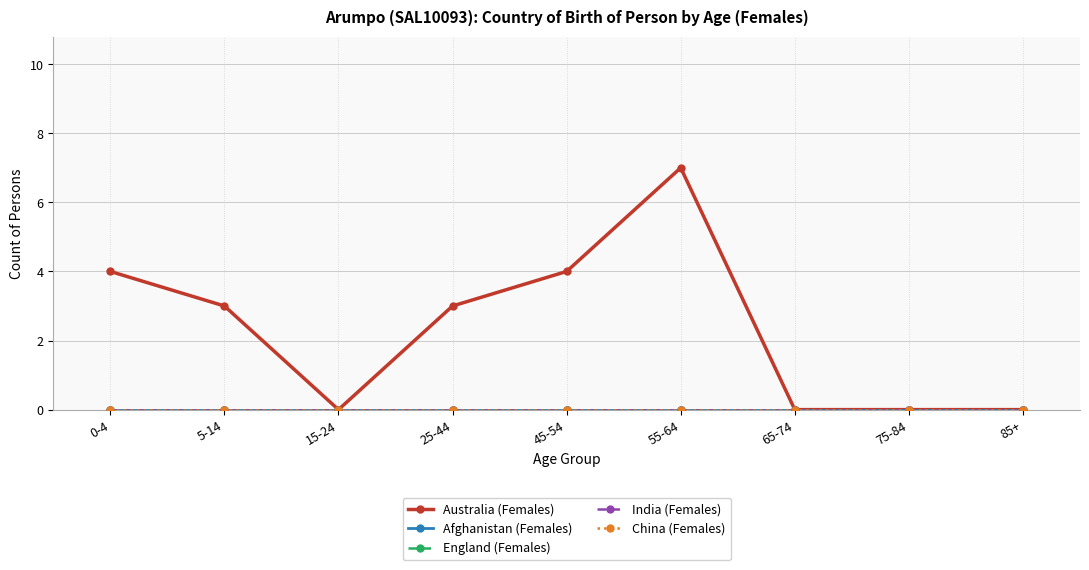

What is the label of the 5th point from the right?

45-54